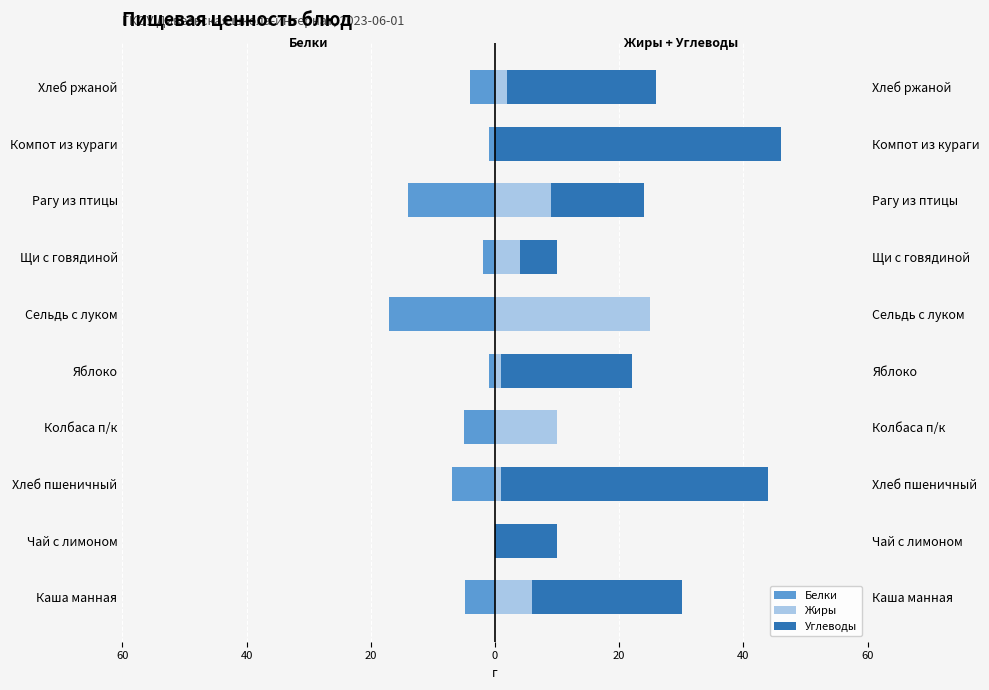

List the series in order of their overall mean, highest first.

Углеводы, Жиры, Белки